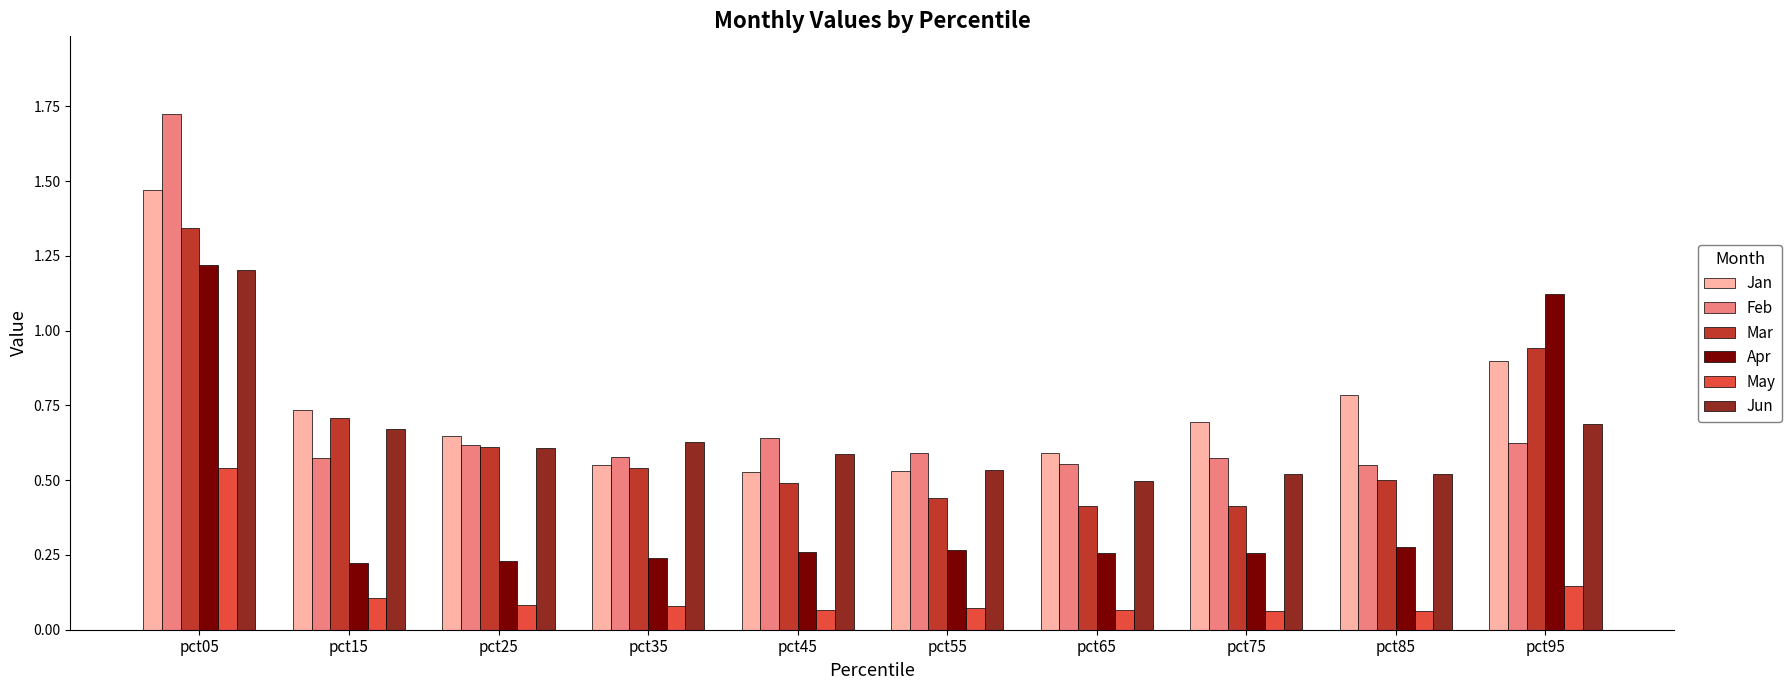

What is the sum of all Jan values?

7.4